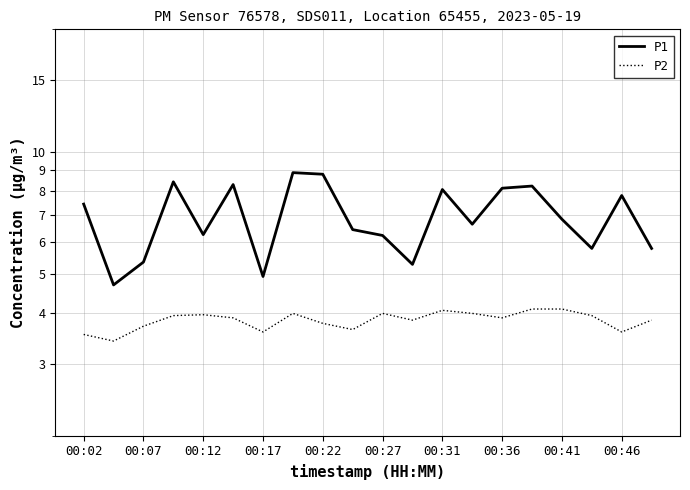

What is the label of the 8th point from the right?

00:31